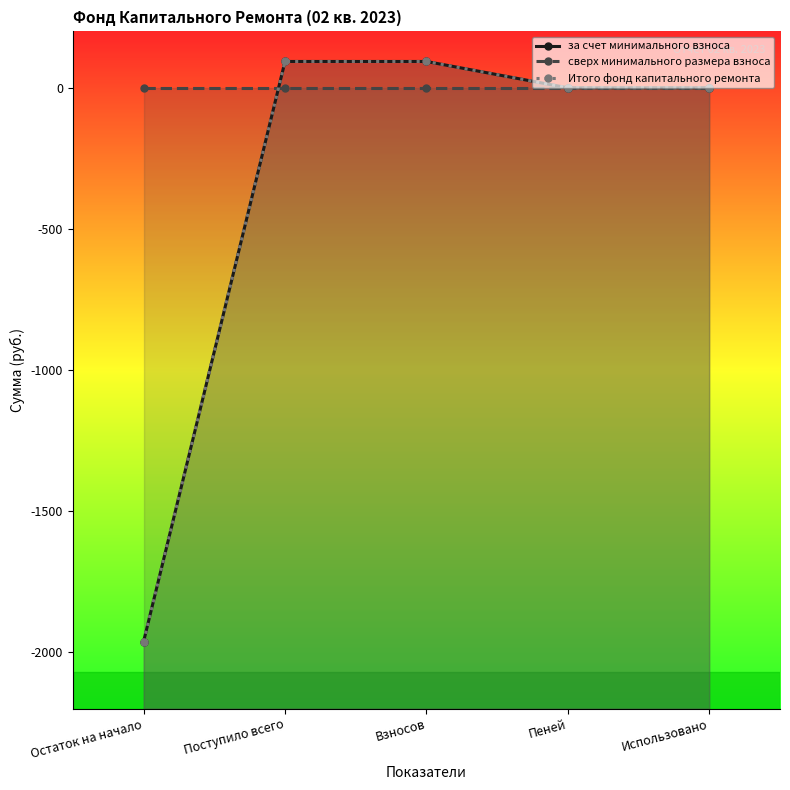

Reading left to right, list all the values displayed in this chart.

за счет минимального взноса: Остаток на начало=-1962.8	Поступило всего=93.4	Взносов=93.4	Пеней=0.0	Использовано=0.0
сверх минимального размера взноса: Остаток на начало=0.0	Поступило всего=0.0	Взносов=0.0	Пеней=0.0	Использовано=0.0
Итого фонд капитального ремонта: Остаток на начало=-1962.8	Поступило всего=93.4	Взносов=93.4	Пеней=0.0	Использовано=0.0